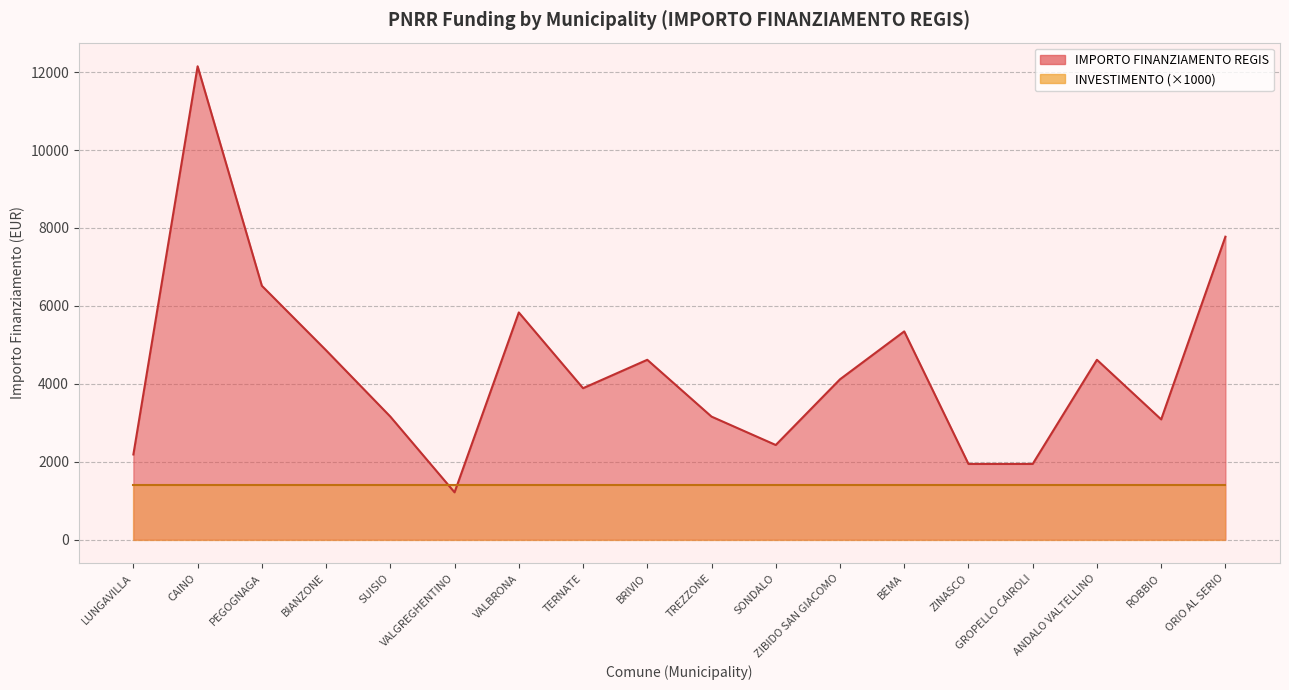

At which label is the value closest to 6682?

PEGOGNAGA